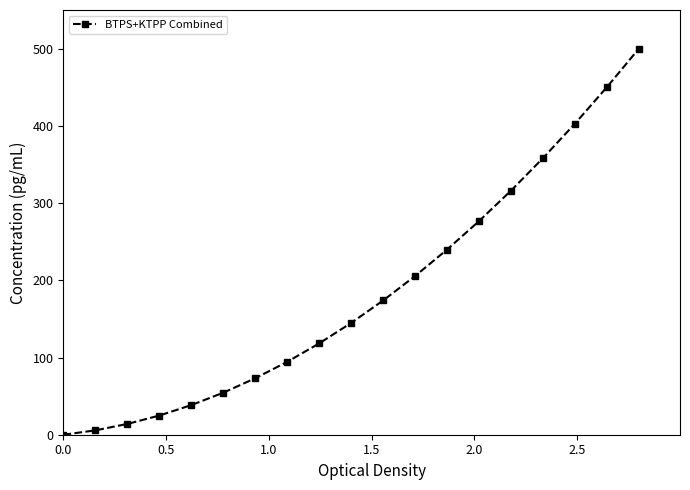

Reading left to right, what are all the values shown in this chart?

0.0	5.7	14.0	24.9	38.4	54.5	73.1	94.4	118.3	144.8	173.9	205.5	239.8	276.7	316.1	358.2	402.9	450.1	500.0